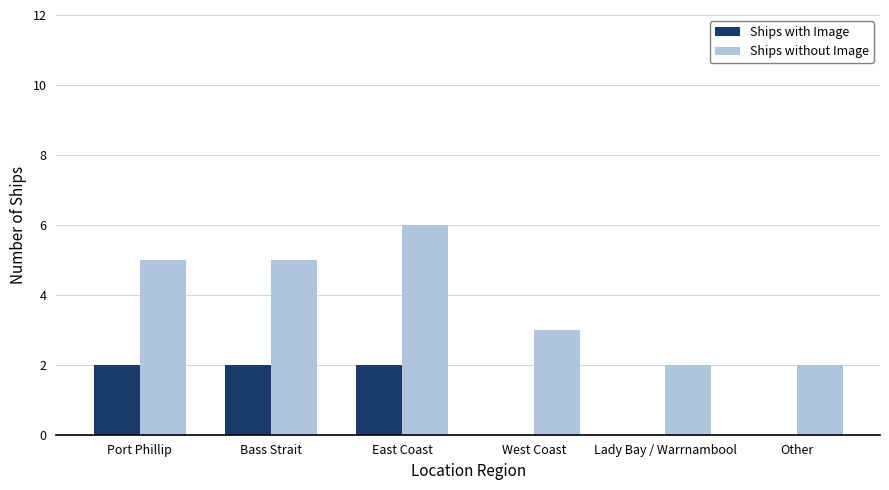

At which category is the sum across all series the highest?

East Coast